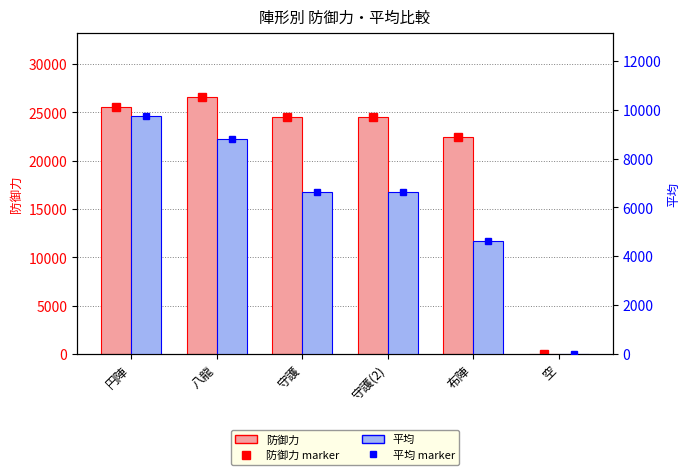

The 防御力 series shows 0.0 at 空. True or false?

True